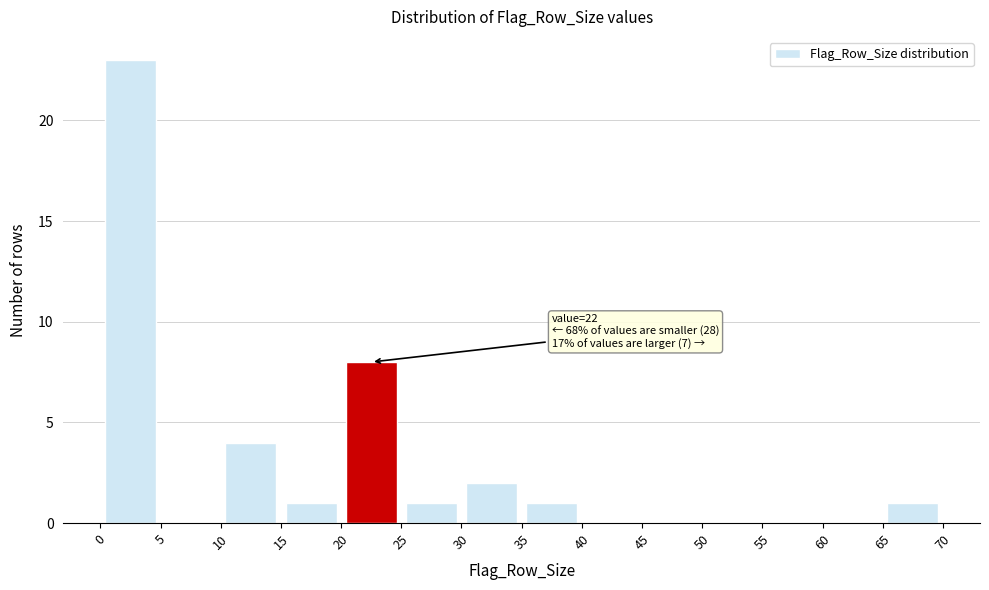

Over which range of the x-axis is the bar tallest?

0 to 5